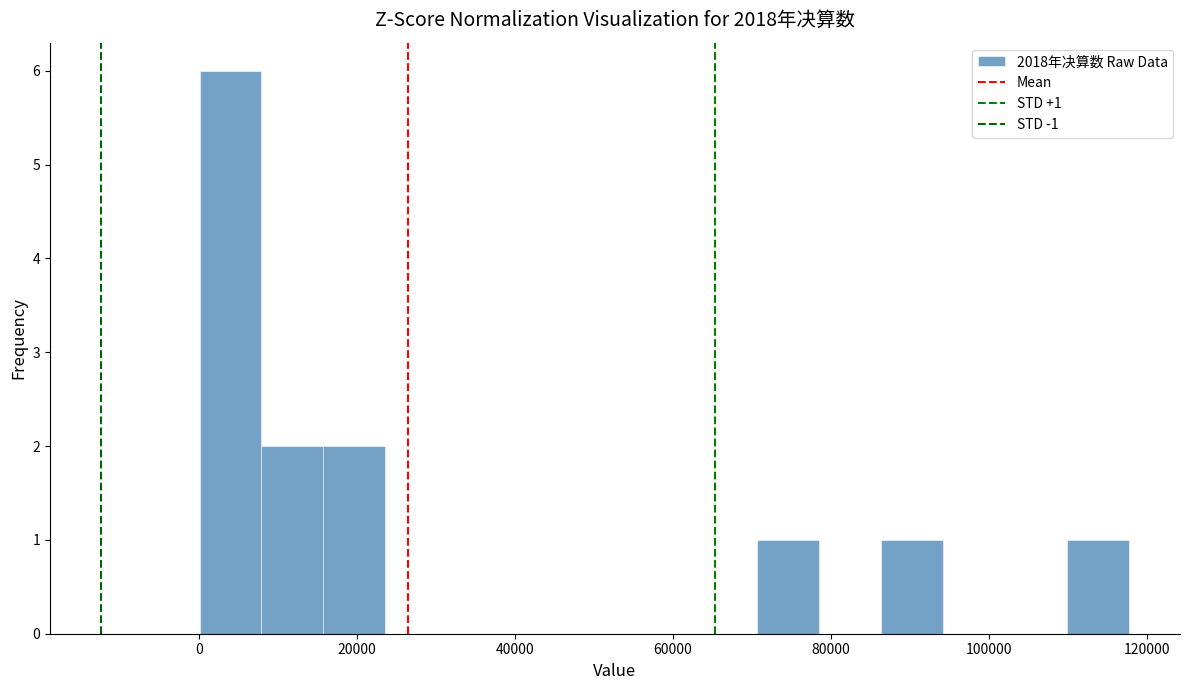

Around what value on the x-axis is the tallest bar? Give the approximate position of its centre, as read against the axis.

4000